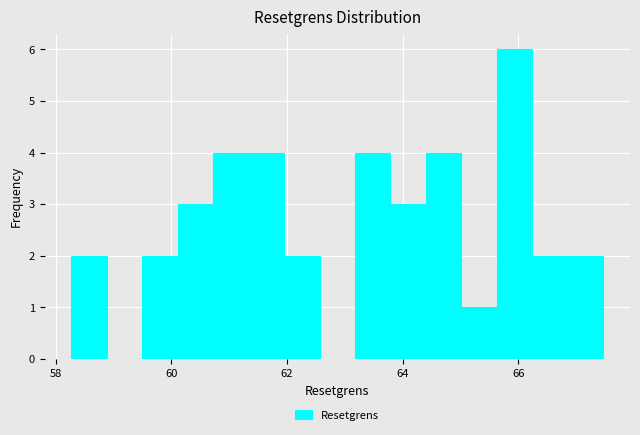

Around what value on the x-axis is the tallest bar? Give the approximate position of its centre, as read against the axis.

66.0